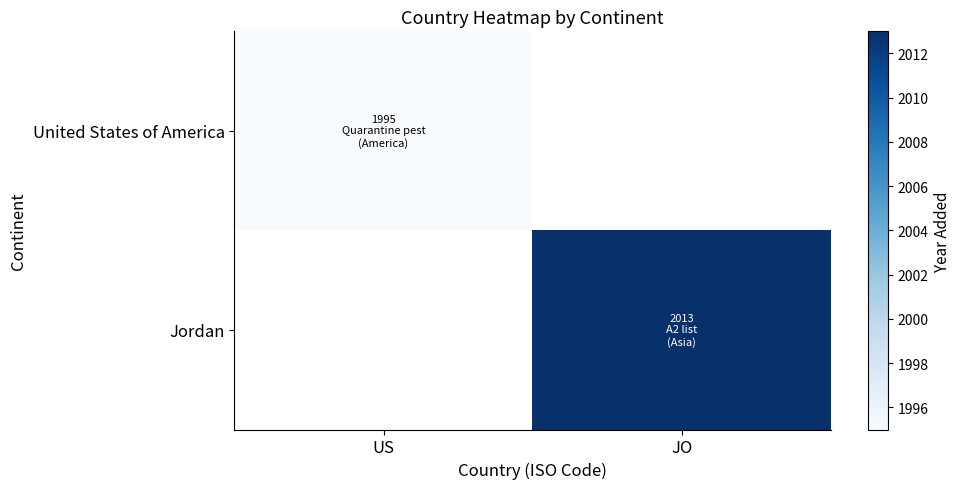

List the labels in order of Jordan value, largest first.

US, JO